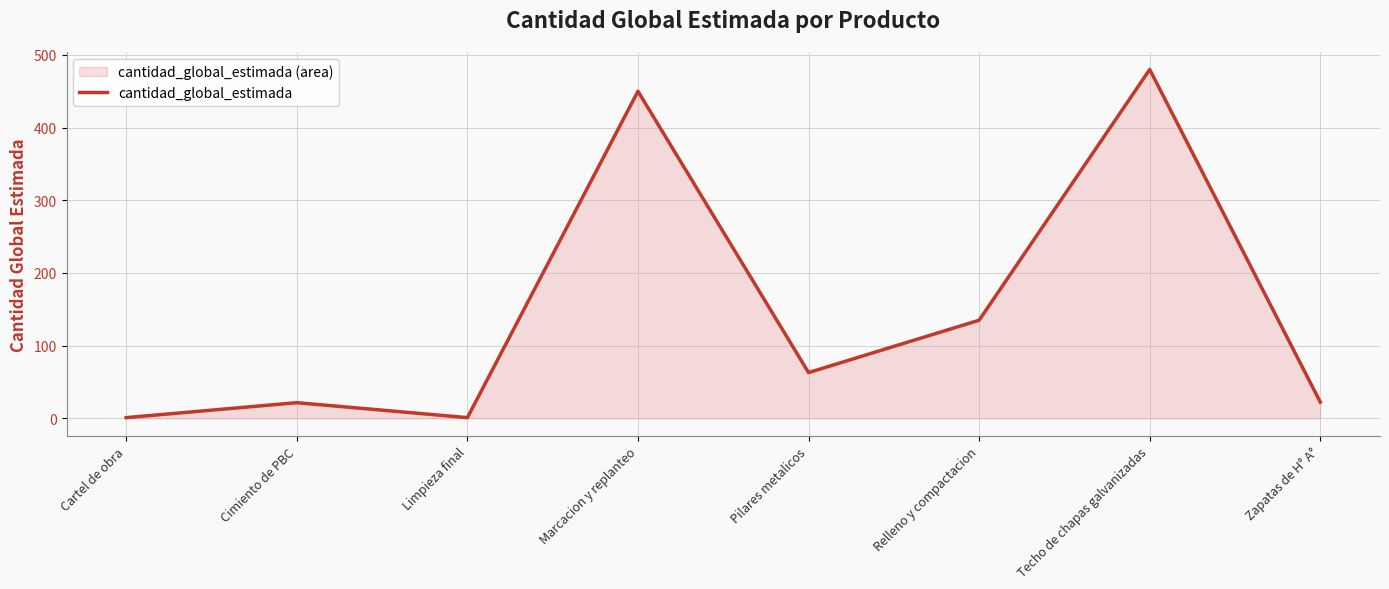

Which category has the lowest value across all series?

Cartel de obra